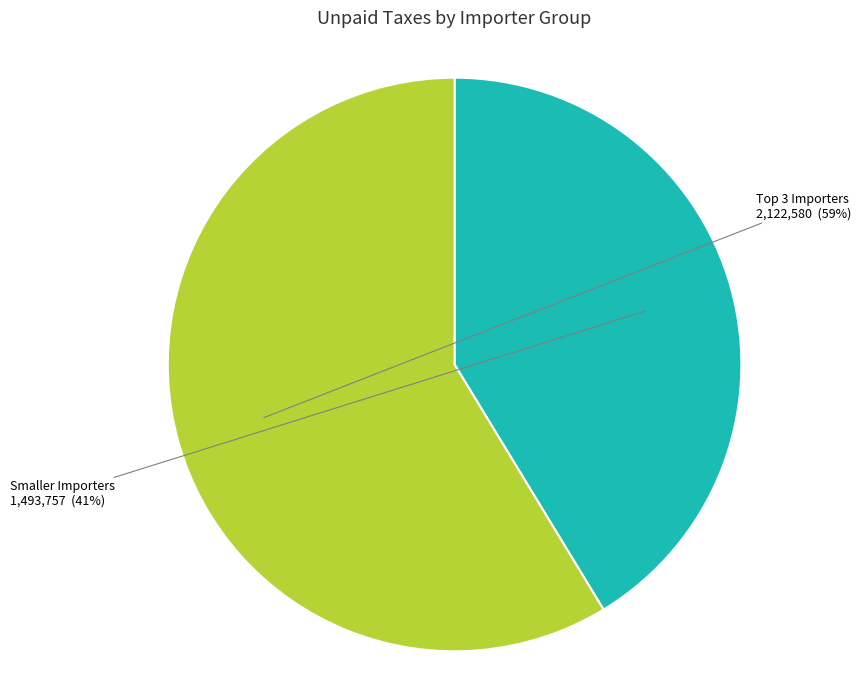

Which slice is the smallest?

Smaller Importers